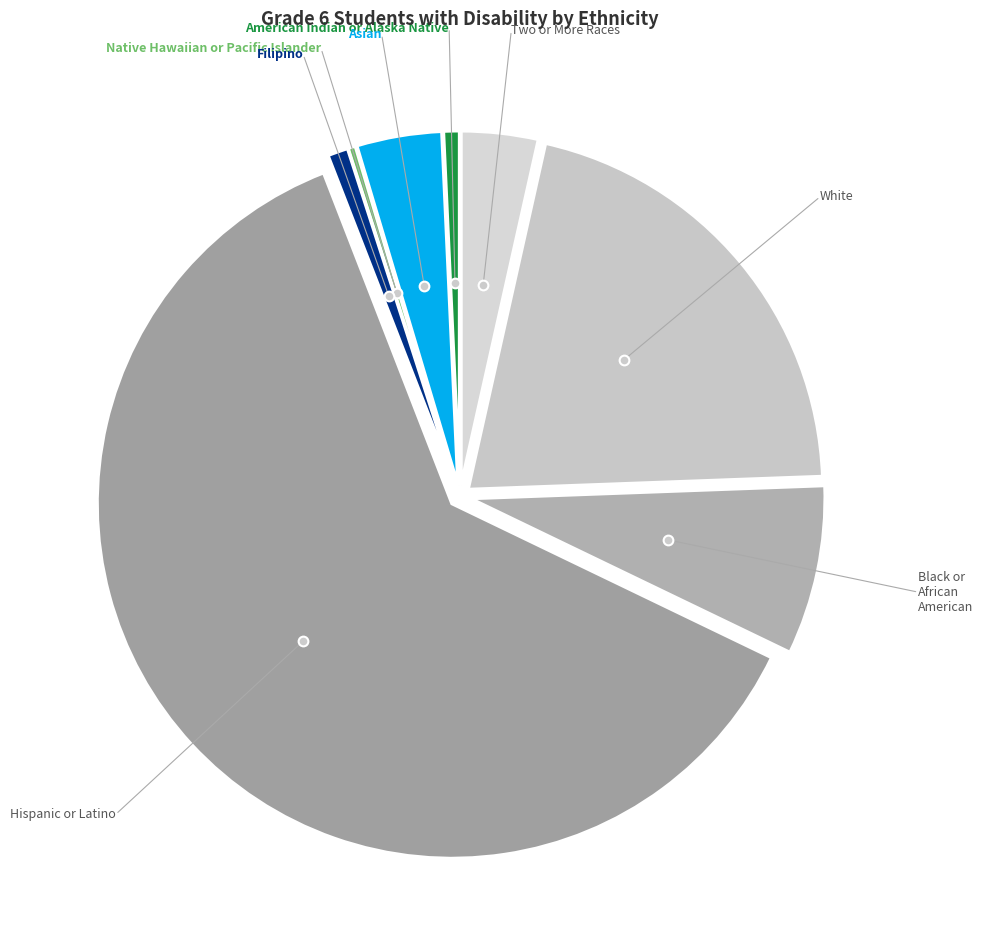

Count the number of slices in the pie.

8